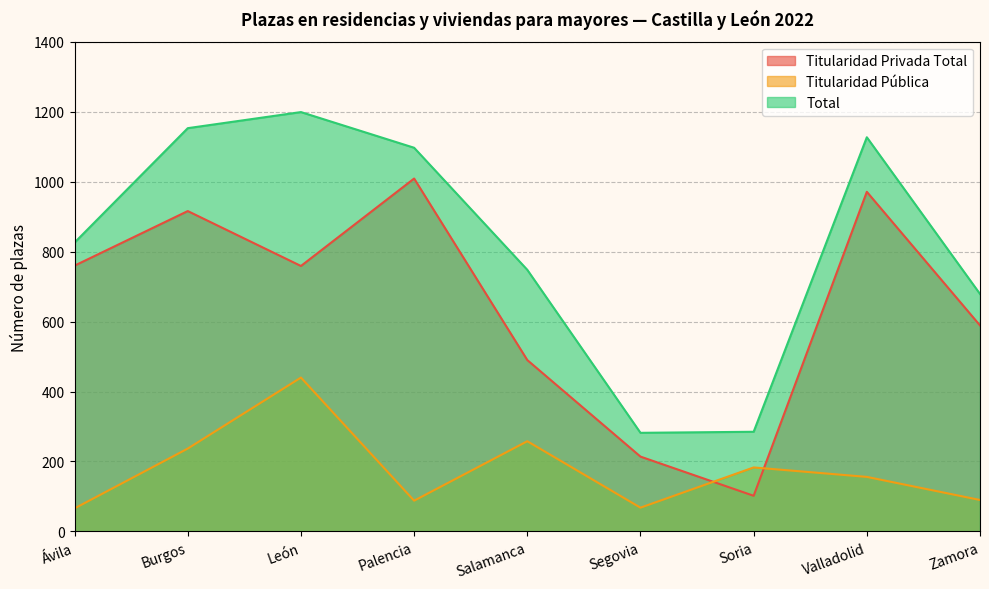

Is the value of Titularidad Privada Total at León greater than the value of Titularidad Pública at Burgos?

Yes